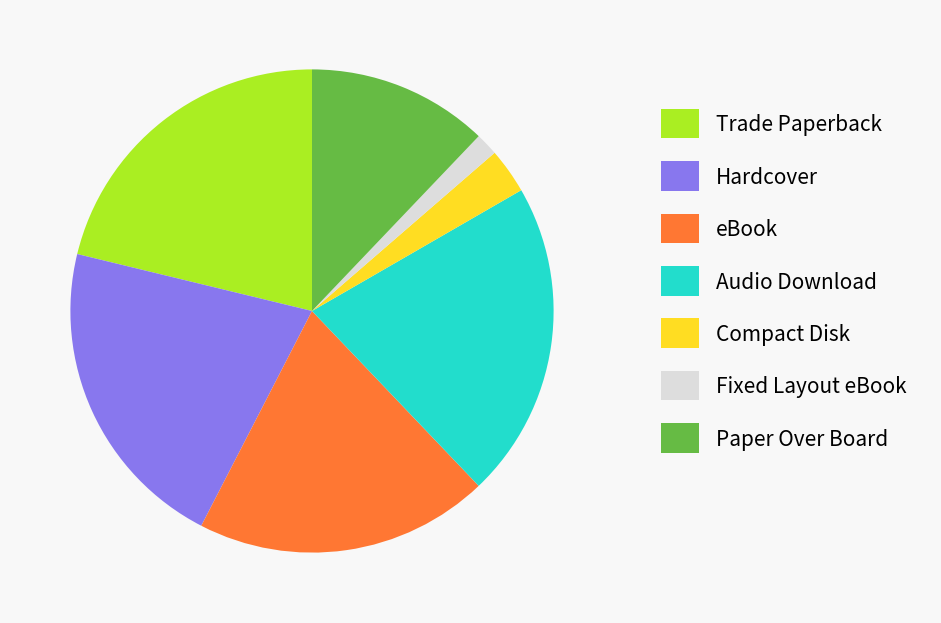

Which category has the smallest portion of the pie?

Fixed Layout eBook